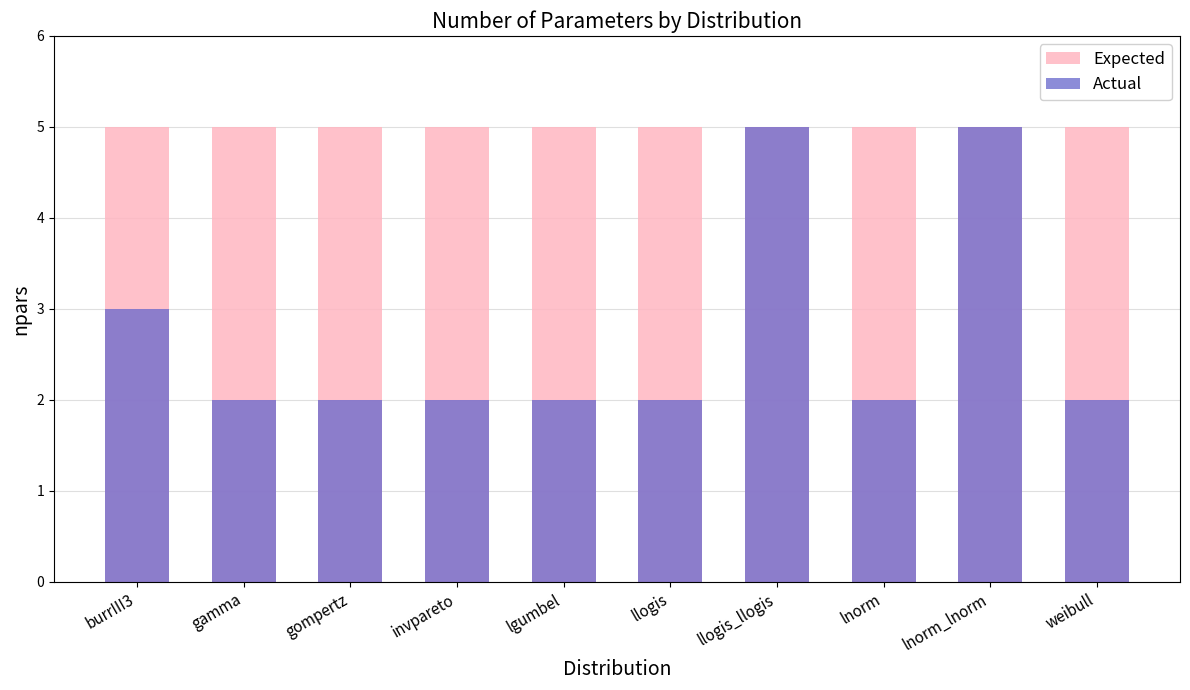

What is the approximate value of Actual at lnorm_lnorm?

5